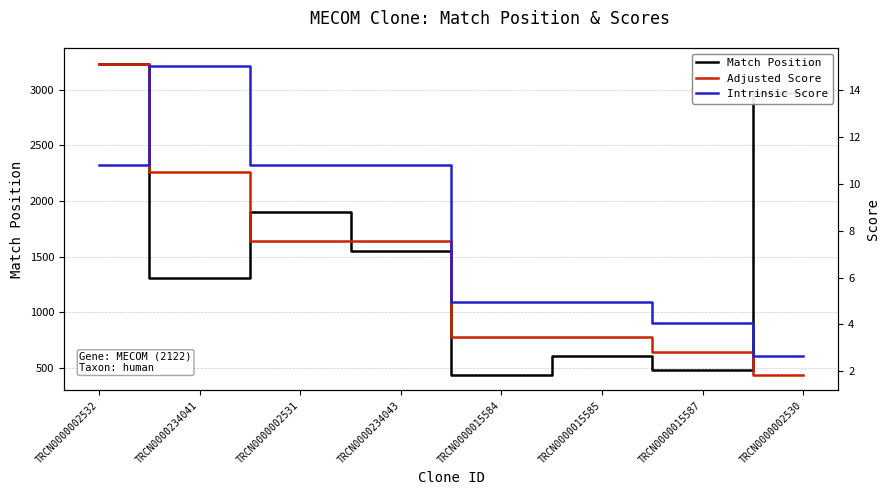

True or false: Adjusted Score has more than 1 interior local peaks.

False